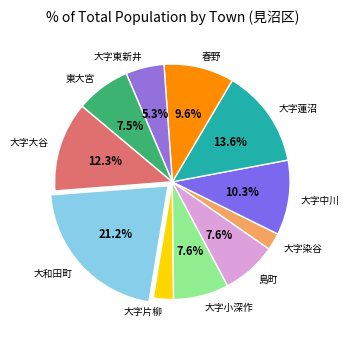

To the nearest percent, what is the combined percentage of 大字染谷 and 大和田町?

24%